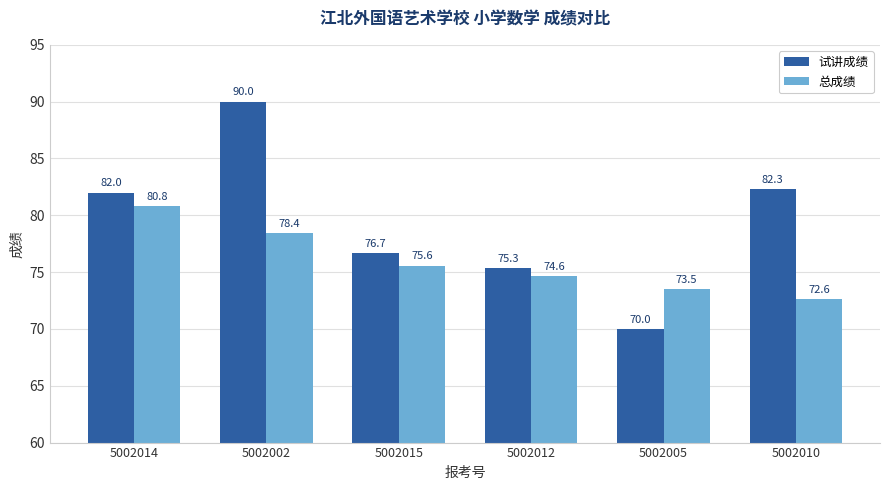

Rank the series at 5002015 from lowest to highest value.

总成绩, 试讲成绩